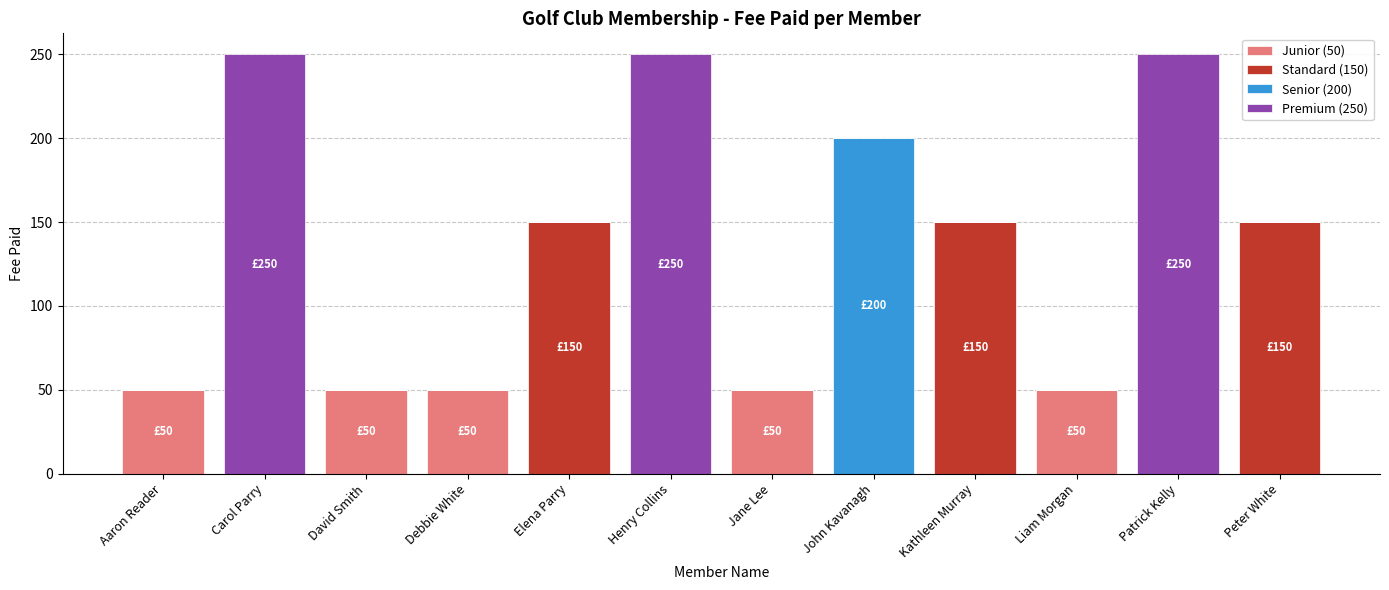

True or false: Junior (50) has a value of -30 at Carol Parry.

False